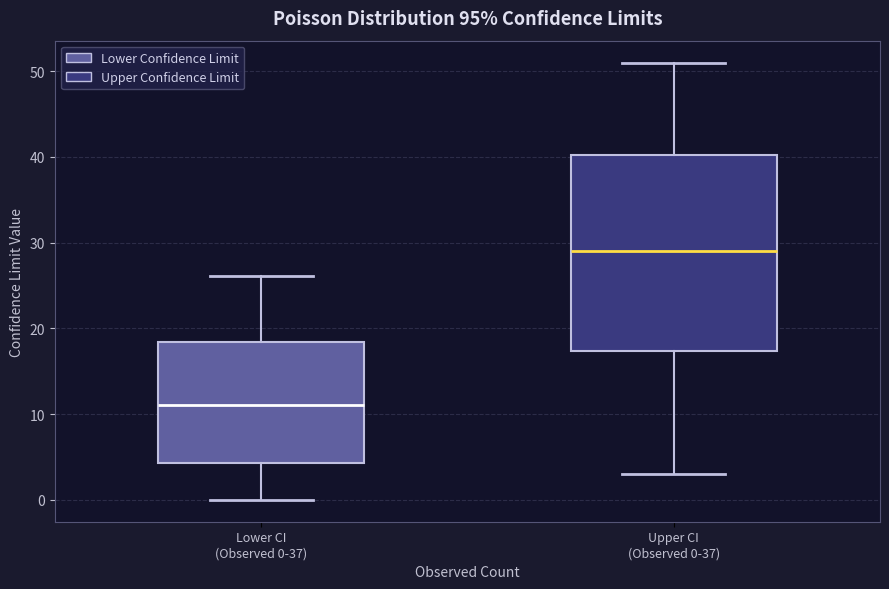

Reading left to right, read every box against the y-axis: the position of its median line, the range the box covers, and the ends of its whiskers. The values are not printed on the chart, so give them approximately, as read against the axis.

Lower CI (Observed 0-37): median 11, box 4 to 18, whiskers 0 to 26
Upper CI (Observed 0-37): median 29, box 17 to 40, whiskers 3 to 51